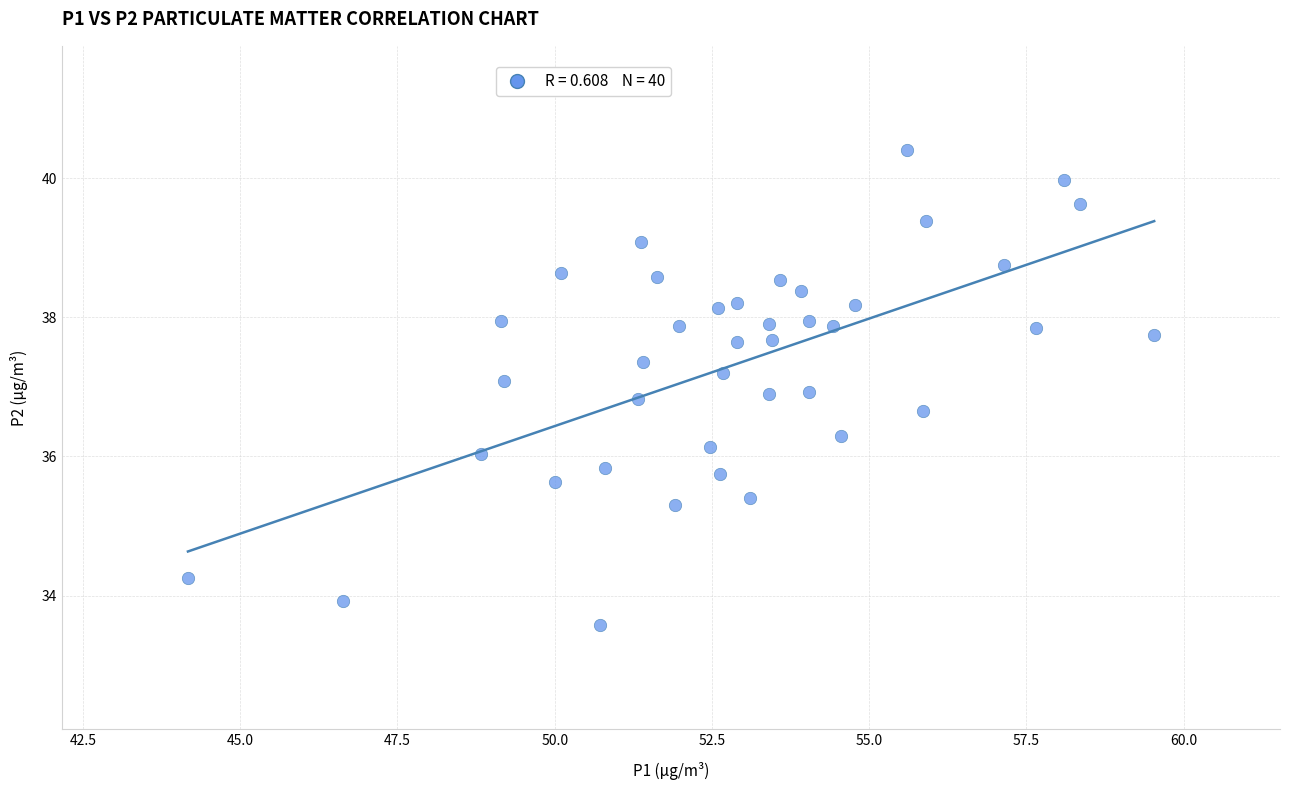

What is the range of X values (max minus min)?

15.4